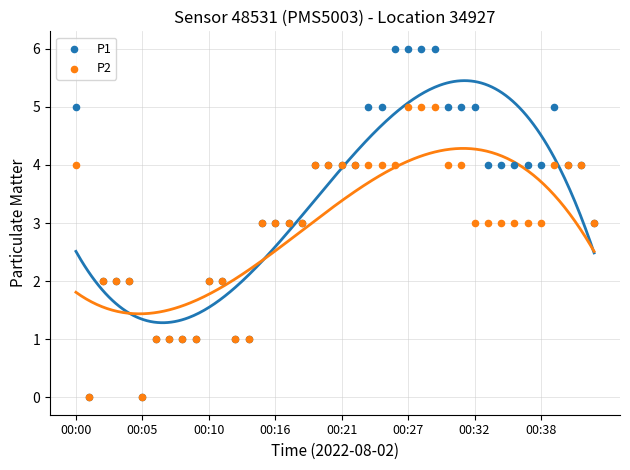

What are all the series names shown in the legend?

P1, P2